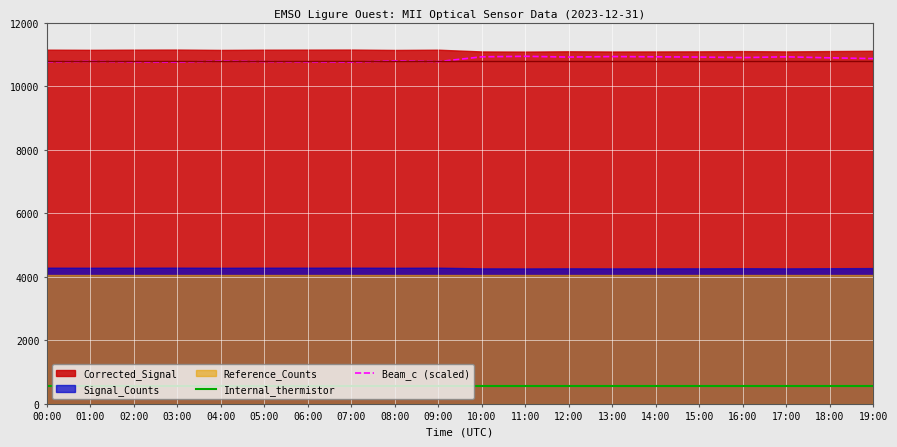

What is the label of the 16th point from the left?

15:00